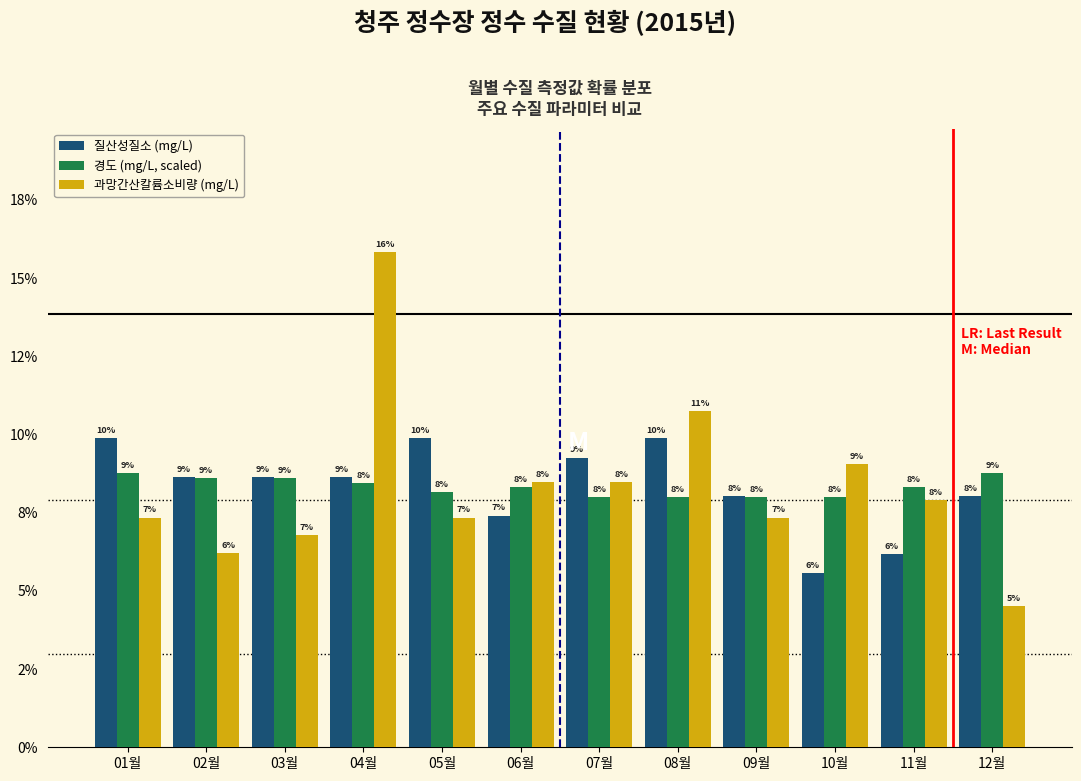

What are all the series names shown in the legend?

질산성질소 (mg/L), 경도 (mg/L, scaled), 과망간산칼륨소비량 (mg/L)